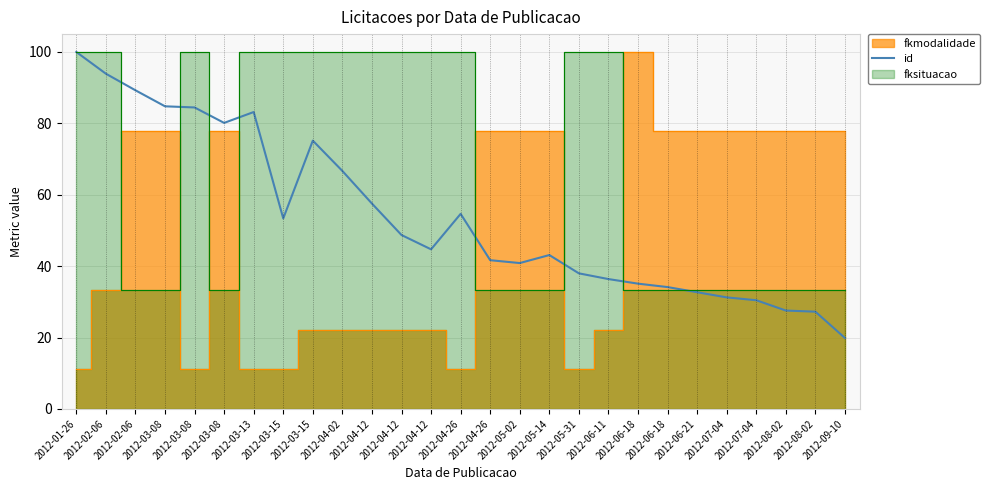

What is the approximate value at 2012-03-15?

53.4